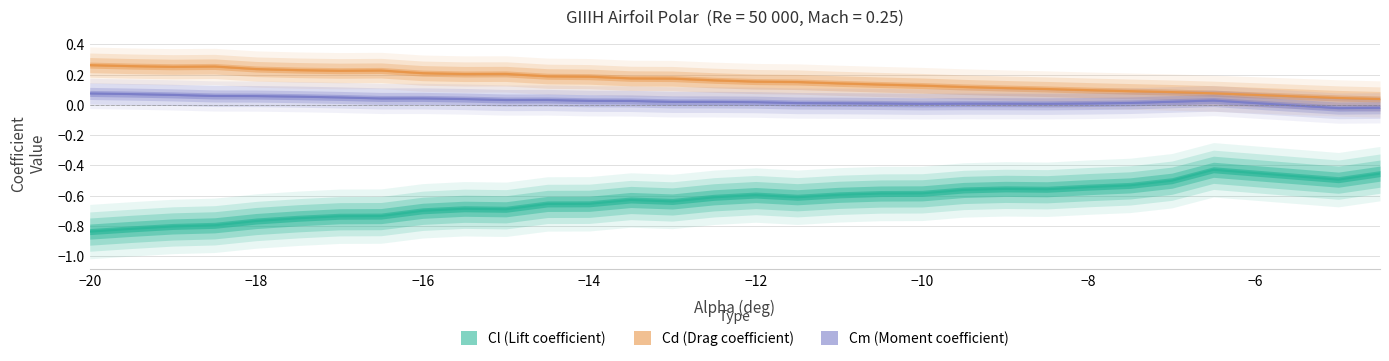

What is the difference between the maximum and minimum values in the Cd series?

0.2